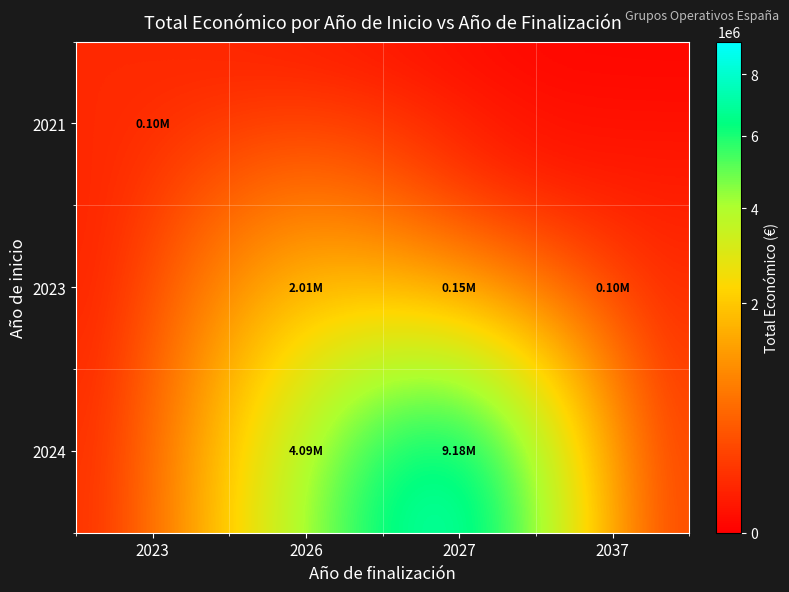

At how many categories does at least one series exceed 1436766?

2